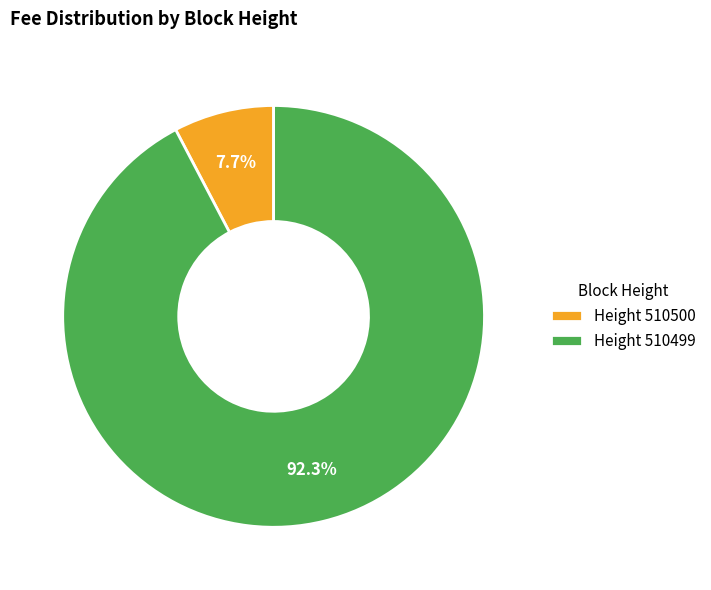

To the nearest percent, what is the difference between the largest and smallest slice percentages?

85%